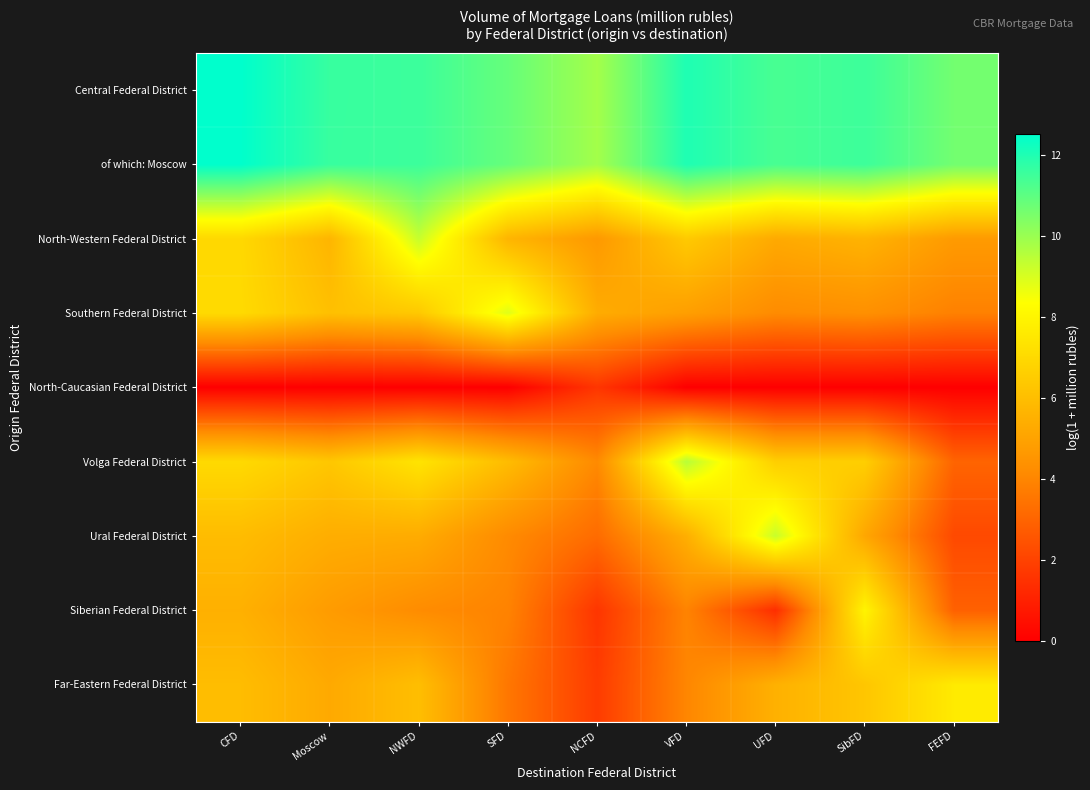

Rank the series at SFD from lowest to highest value.

North-Caucasian Federal District, Far-Eastern Federal District, Siberian Federal District, Ural Federal District, North-Western Federal District, Volga Federal District, Southern Federal District, of which: Moscow, Central Federal District